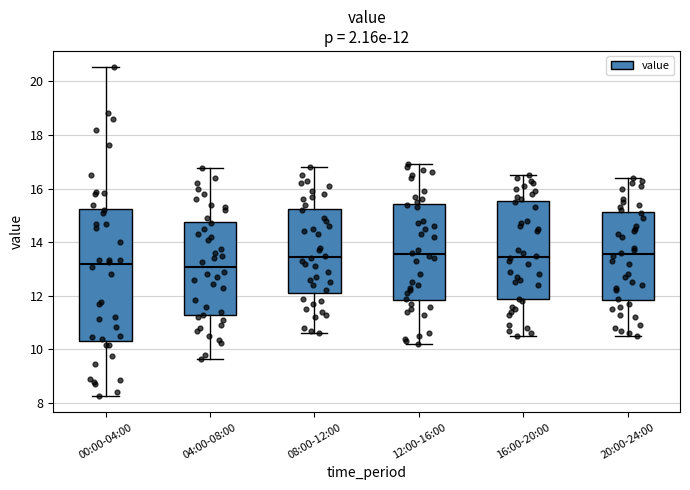

Comparing the boxes themselves (not the whiskers), which one is the tallest?

00:00-04:00